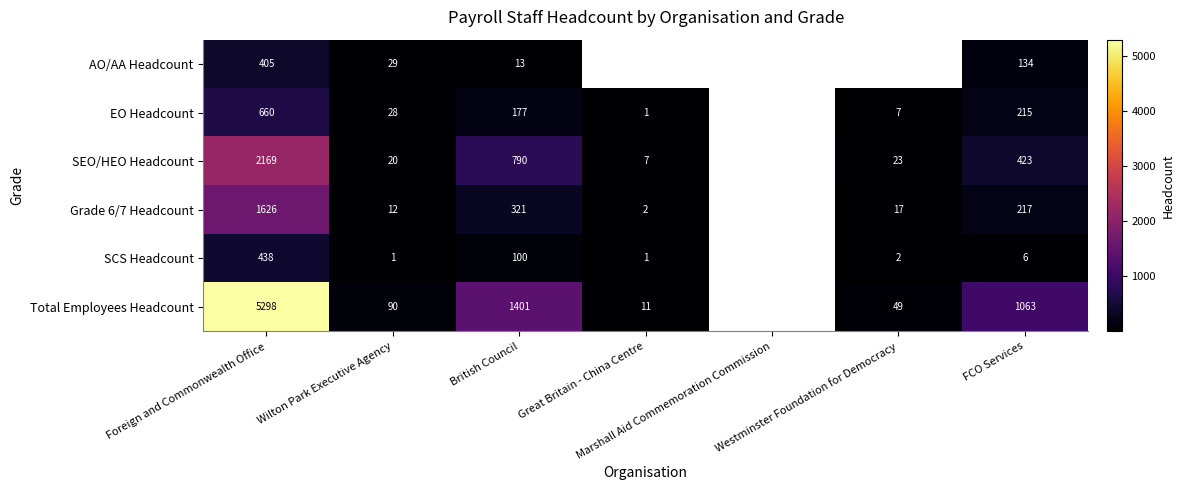

What is the difference between the highest and lowest values at Foreign and Commonwealth Office?

4893